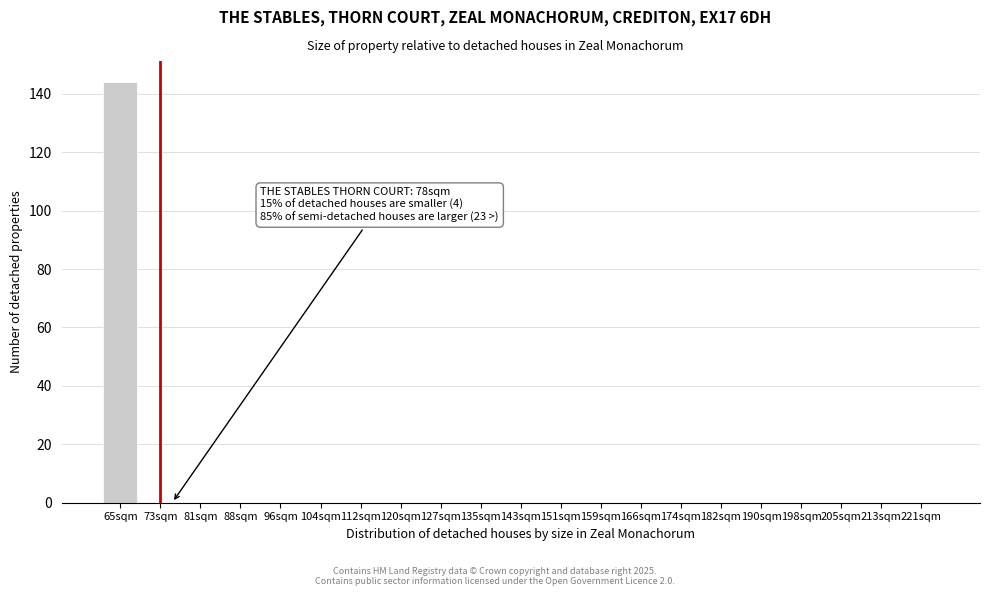

Reading left to right, what are all the values shown in this chart?

65sqm=144	73sqm=0	81sqm=0	88sqm=0	96sqm=0	104sqm=0	112sqm=0	120sqm=0	127sqm=0	135sqm=0	143sqm=0	151sqm=0	159sqm=0	166sqm=0	174sqm=0	182sqm=0	190sqm=0	198sqm=0	205sqm=0	213sqm=0	221sqm=0